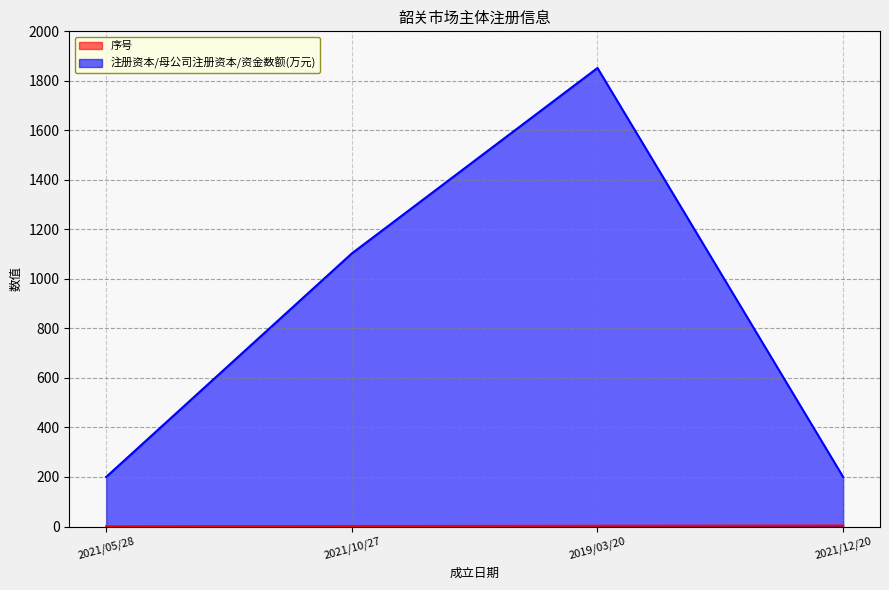

Count the number of data series in this chart.

2